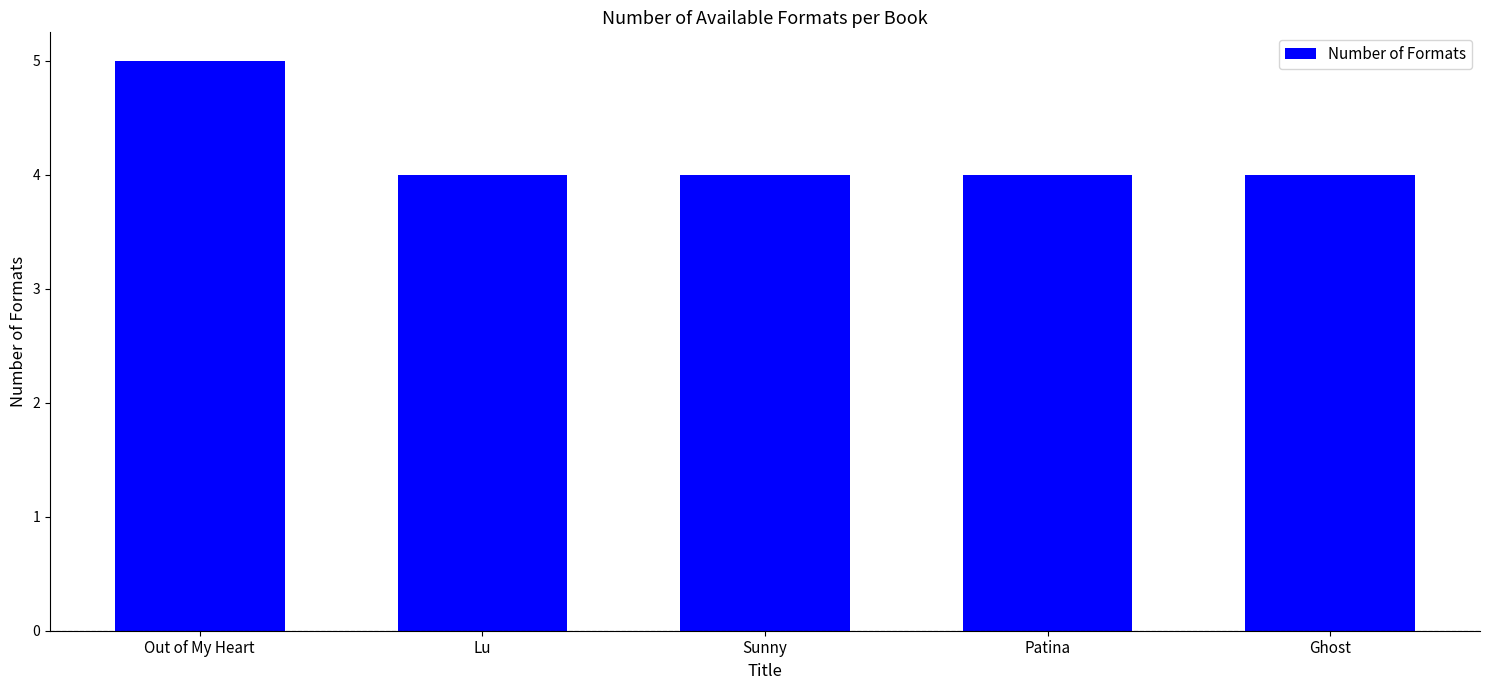

Between Out of My Heart and Patina, which is larger?

Out of My Heart